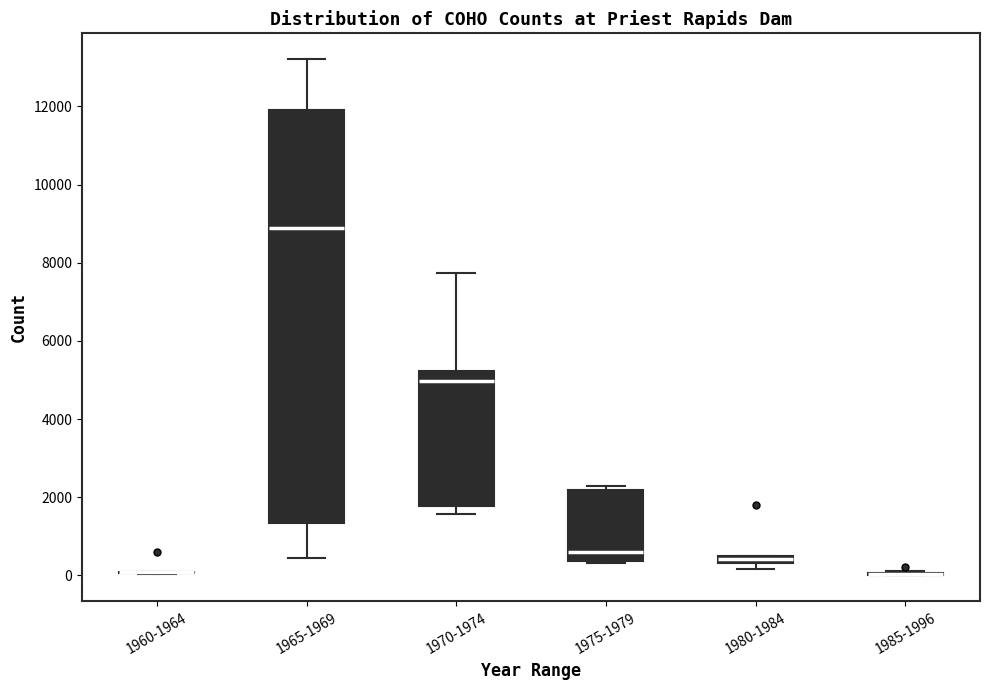

Which box is the tallest, from its lower edge to its upper edge?

1965-1969